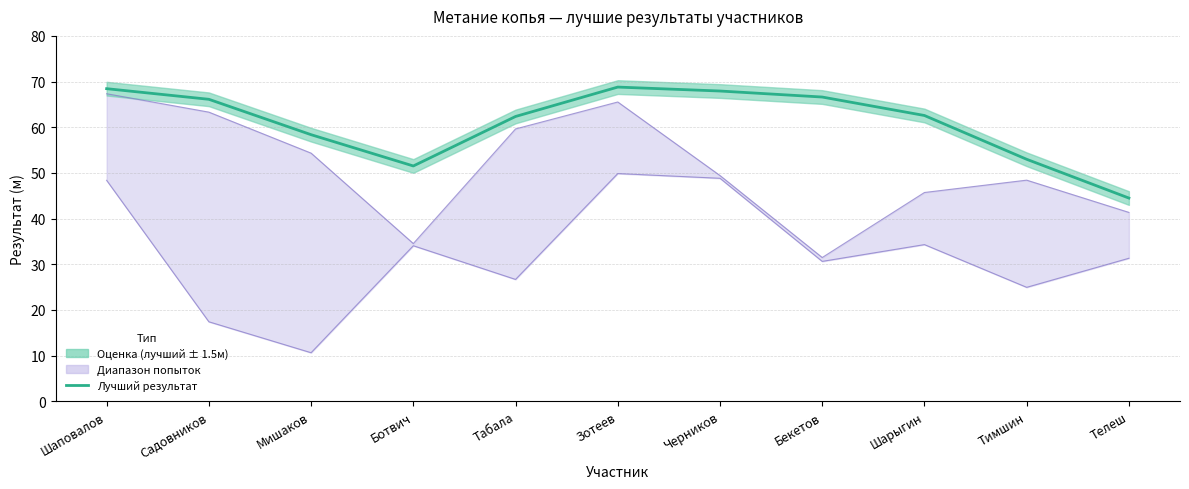

How many data points are above 62?

7